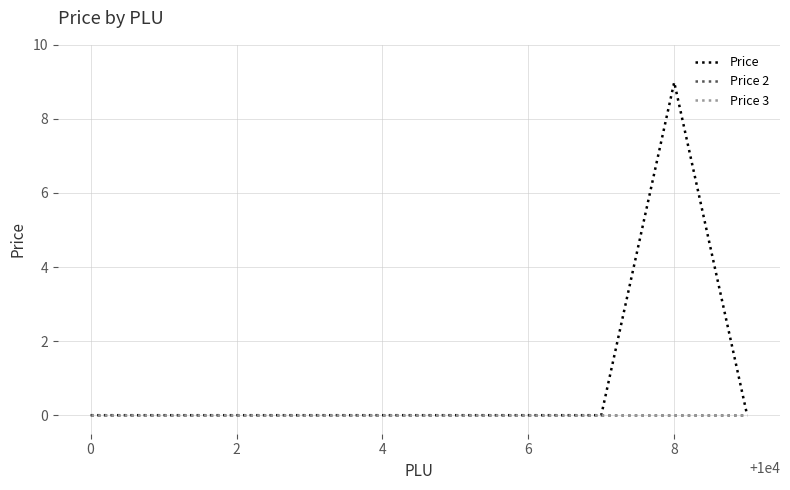

Does the chart display data point markers on the line(s)?

No